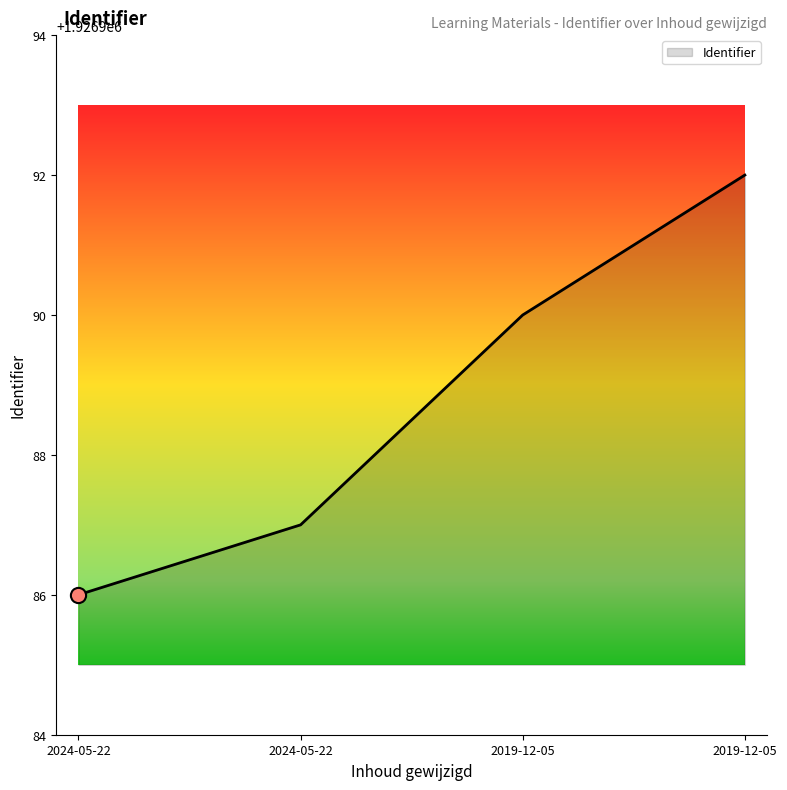

What is the change in value from 2024-05-22 to 2019-12-05?

+5